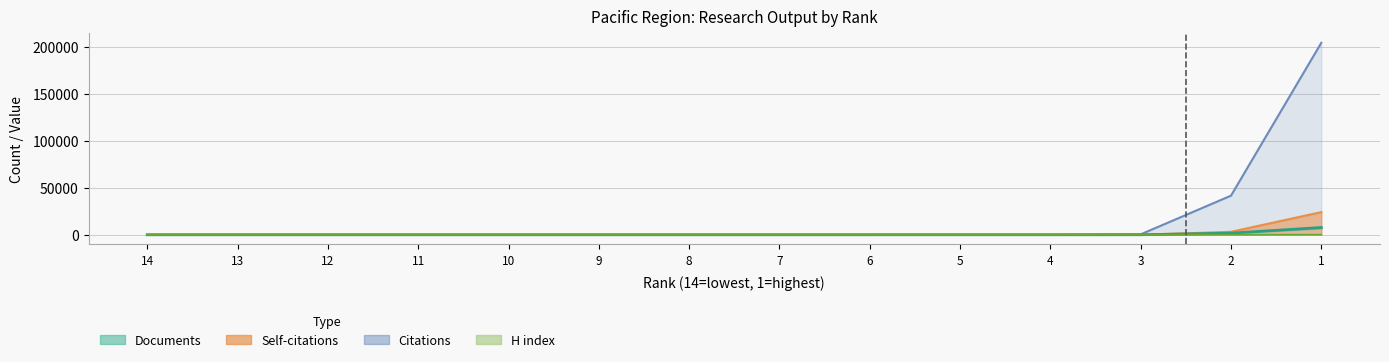

How many lines are shown in the chart?

4